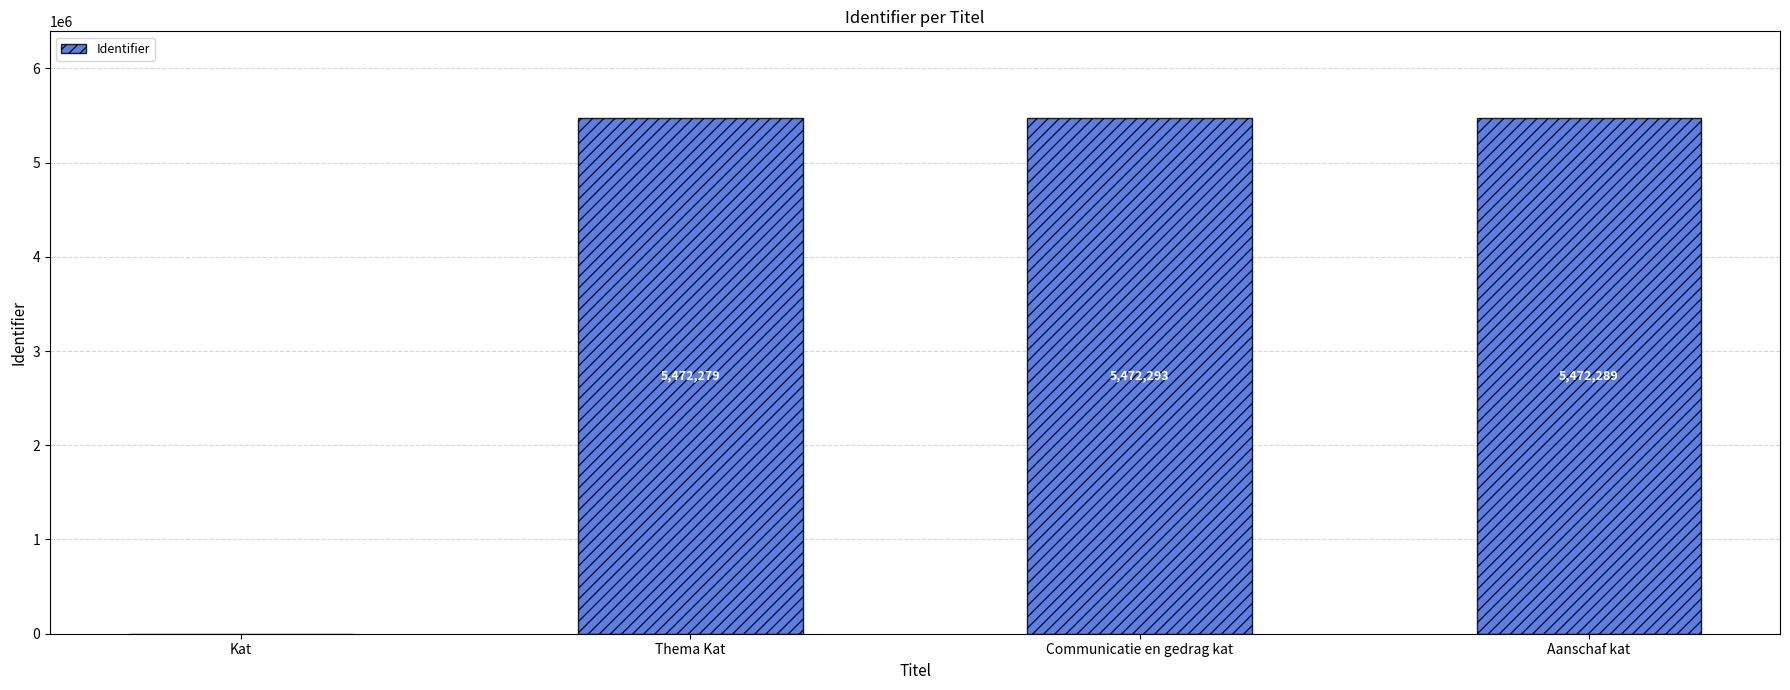

What is the maximum value shown in the chart?

5472293